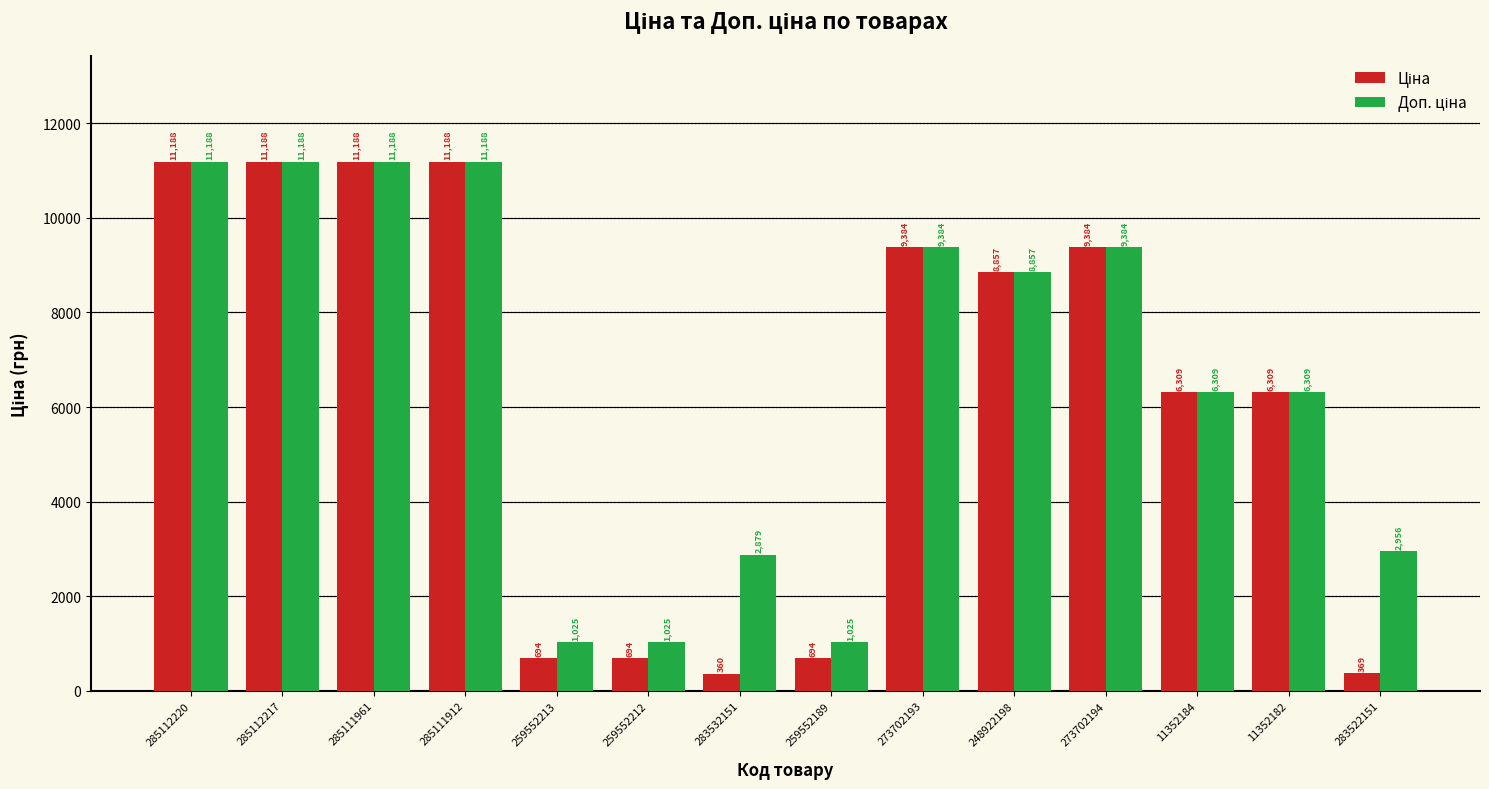

What is the maximum value shown in the chart?

11188.2